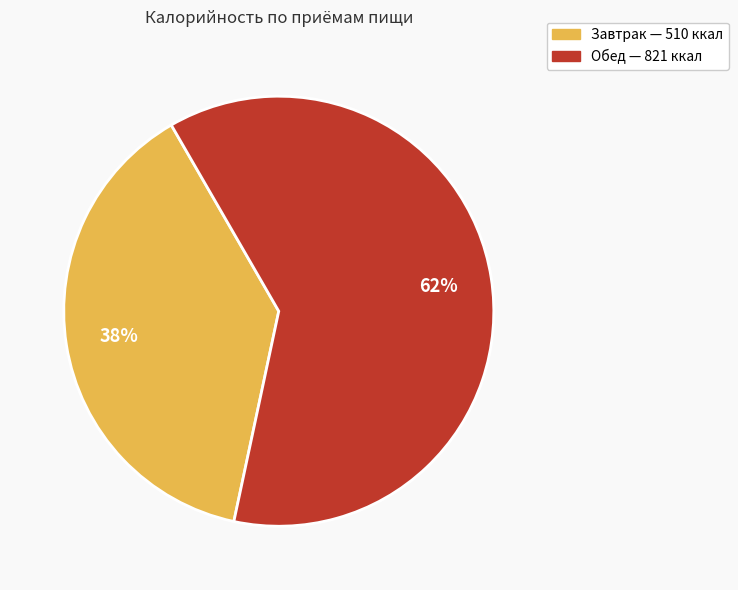

To the nearest percent, what percentage of the pie is Завтрак?

38%